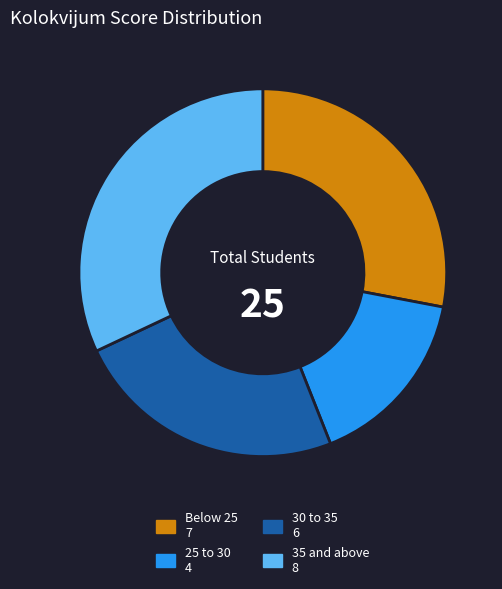

Does any single category account for the majority?

No